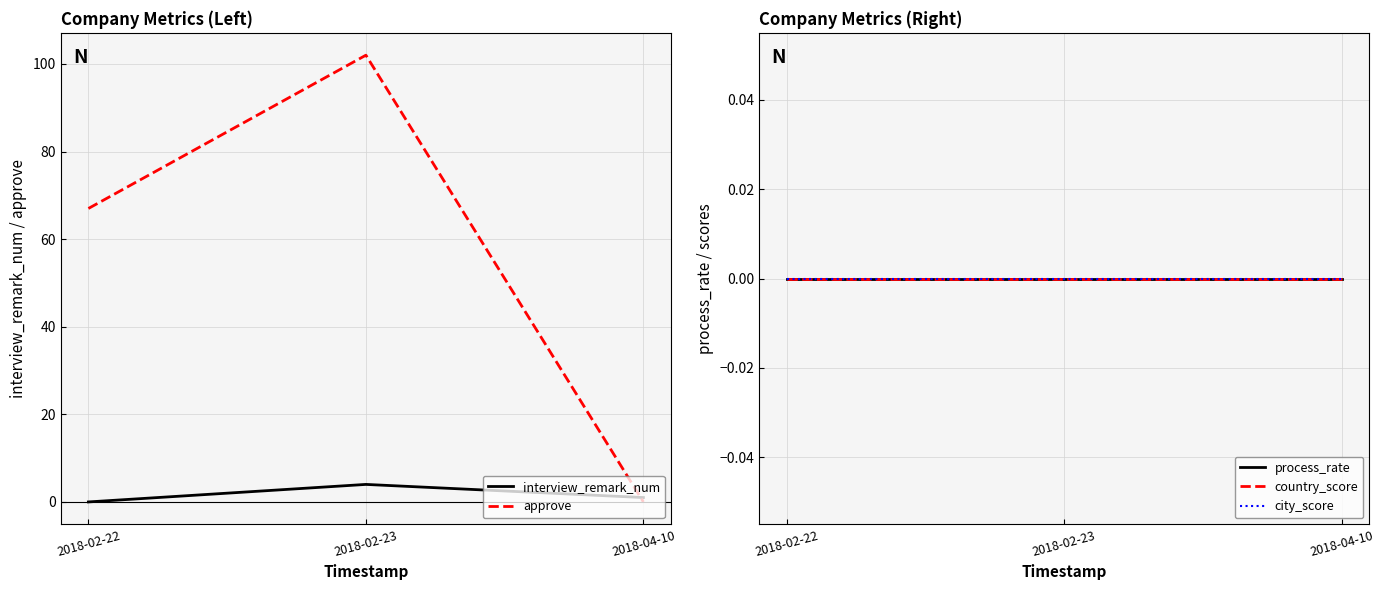

Which series has the largest range (max minus min)?

approve